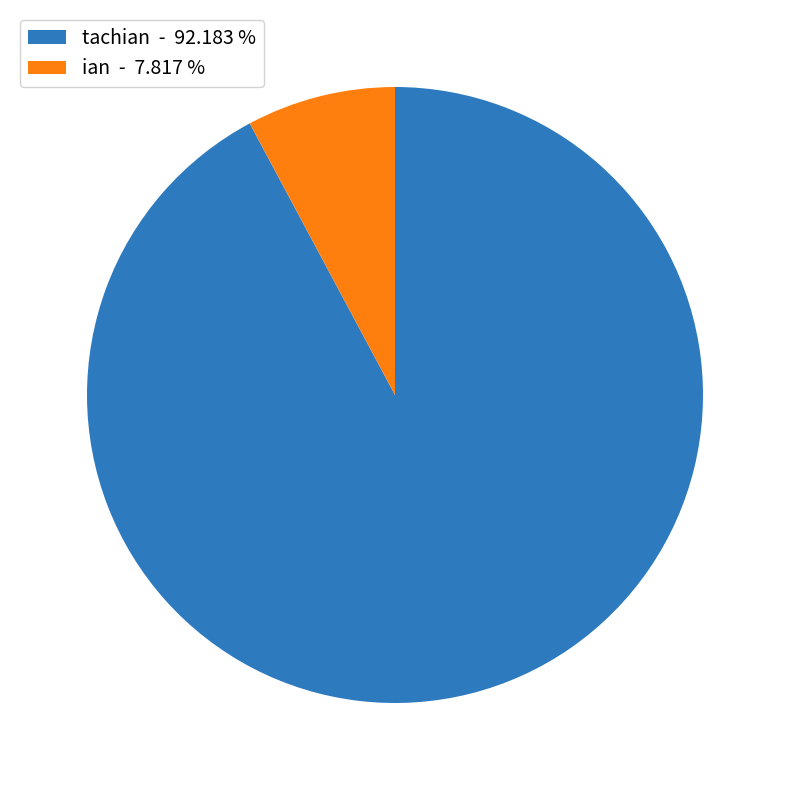

Which slice represents more than half of the pie?

tachian - 92.183 %